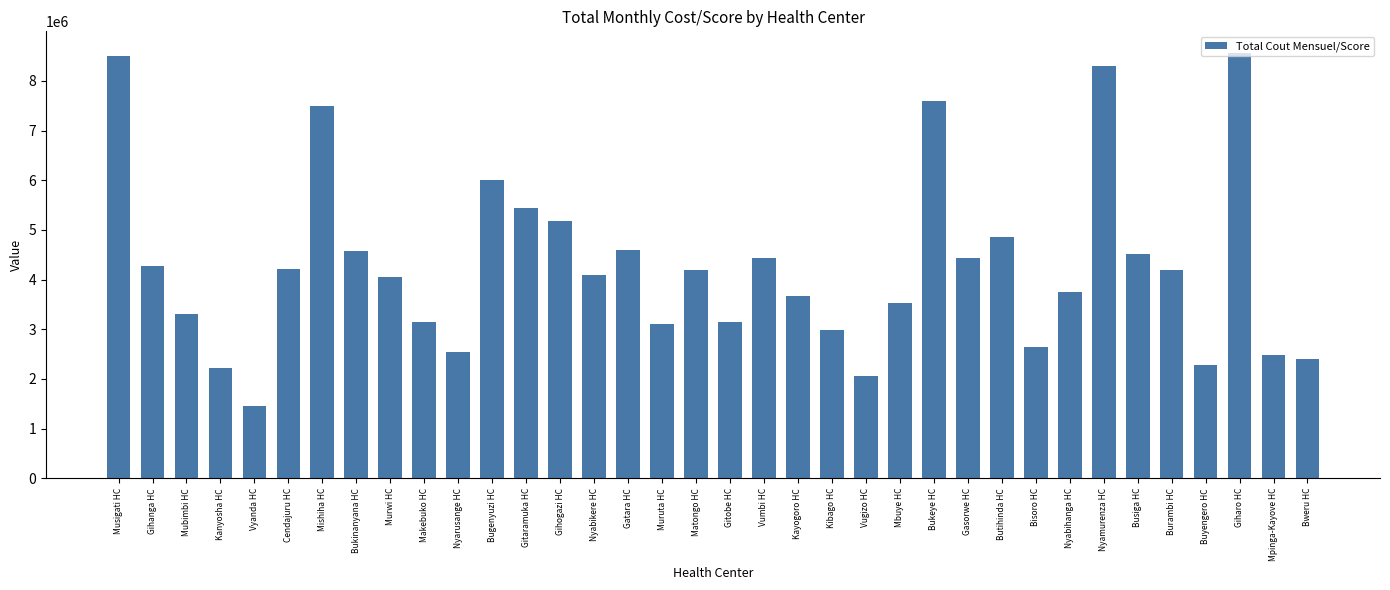

What is the average value?

4282471